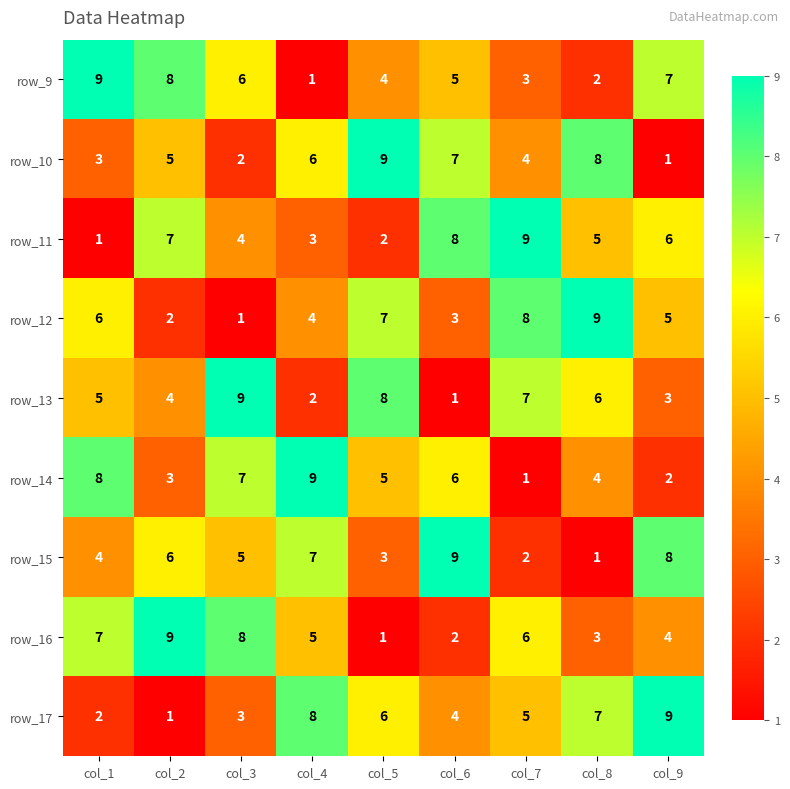

What is the greatest value displayed?

9